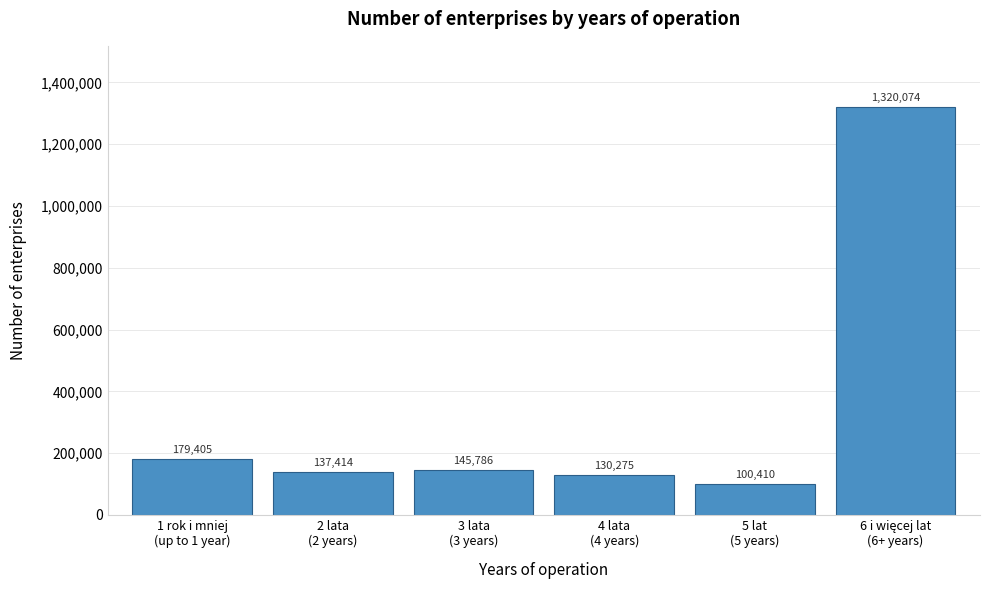

Reading left to right, extract all data points from this chart.

179405	137414	145786	130275	100410	1320074